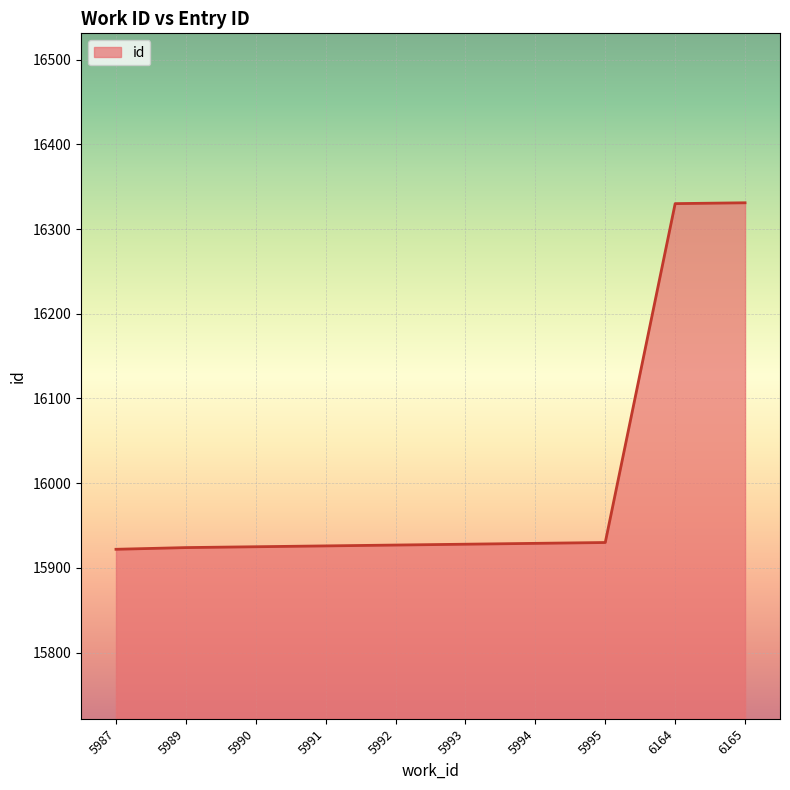

What is the ratio of the value at 5992 to the value at 6164?

1.0